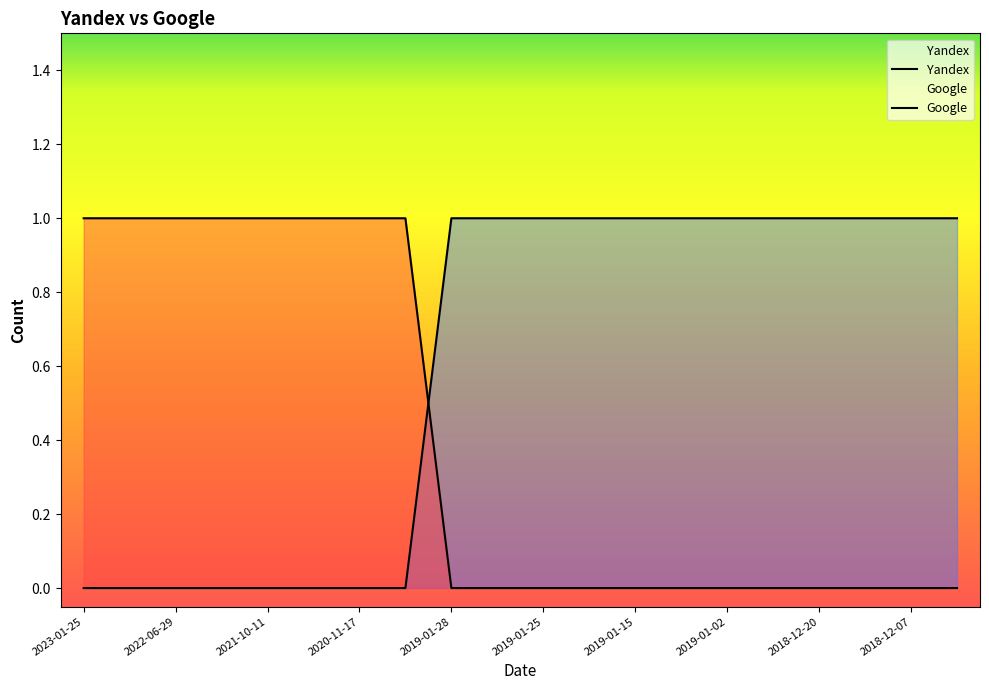

List the labels in order of Google value, smallest first.

2019-01-28, 2019-01-27, 2019-01-25, 2019-01-18, 2019-01-15, 2019-01-11, 2019-01-02, 2018-12-30, 2018-12-20, 2018-12-11, 2018-12-07, 2018-12-01, 2023-01-25, 2022-07-14, 2022-06-29, 2021-11-04, 2021-10-11, 2021-05-02, 2020-11-17, 2019-12-02